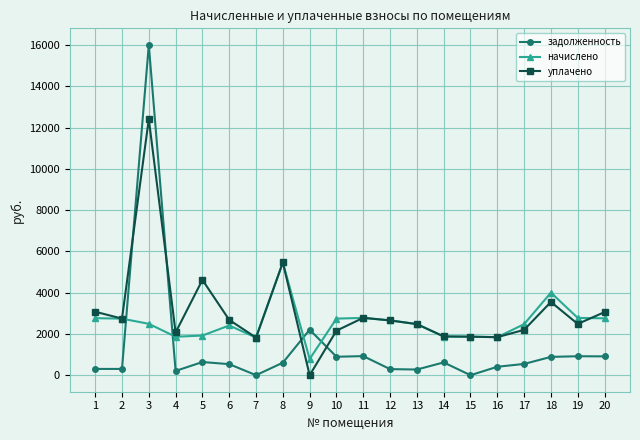

The value of задолженность at 19 is 919.8. True or false?

True